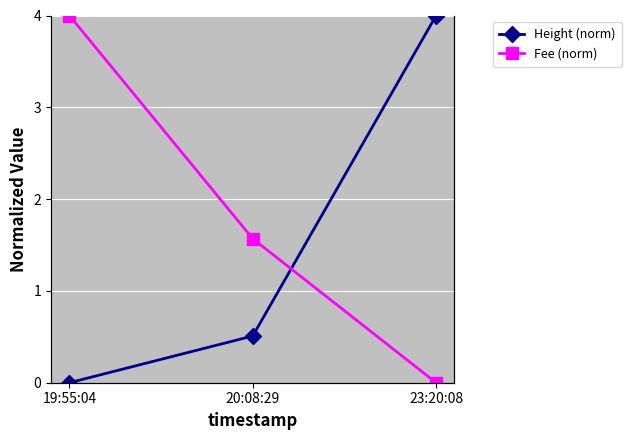

Reading right to left, extract all data points from this chart.

Height (norm): 23:20:08=4.0	20:08:29=0.5	19:55:04=0.0
Fee (norm): 23:20:08=0.0	20:08:29=1.6	19:55:04=4.0